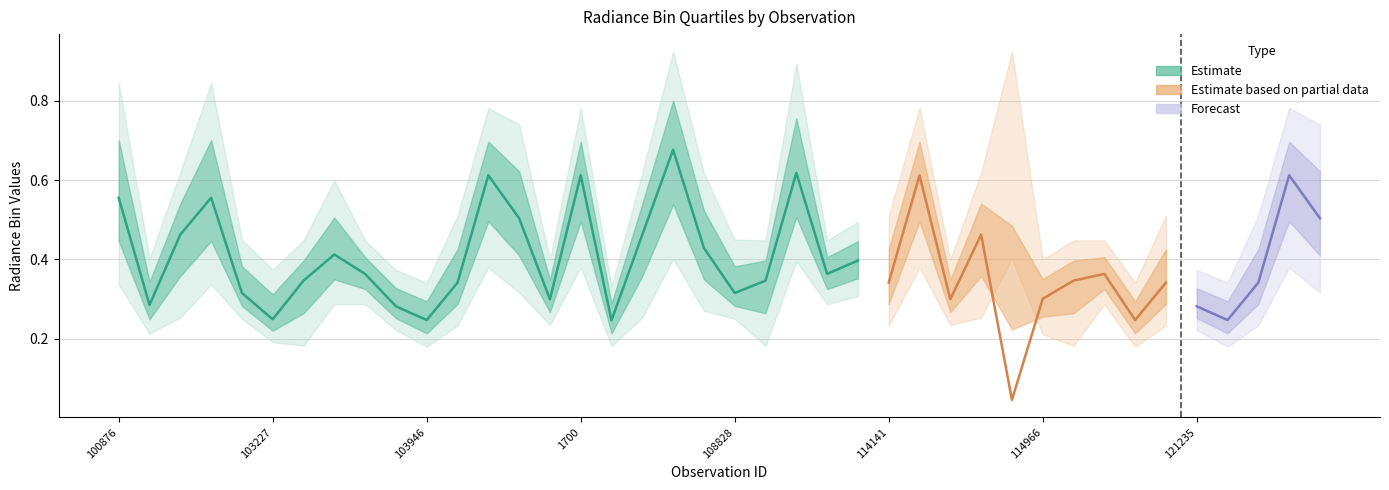

The rade9_bin_1q series shows 0.3 at 100876. True or false?

True